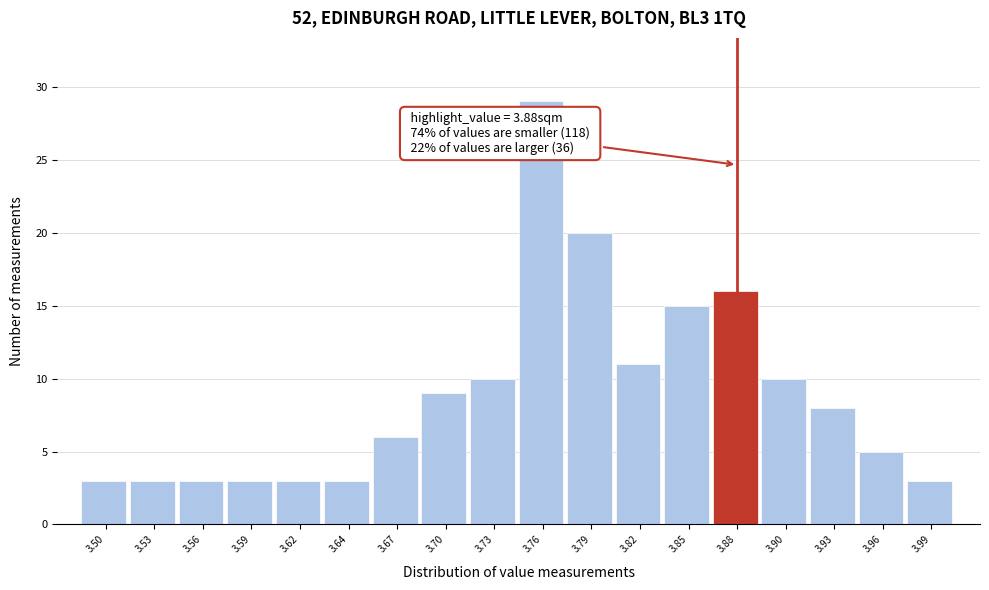

Reading right to left, transcribe all the data shown in this chart.

3.99=3	3.96=5	3.93=8	3.90=10	3.88=16	3.85=15	3.82=11	3.79=20	3.76=29	3.73=10	3.70=9	3.67=6	3.64=3	3.62=3	3.59=3	3.56=3	3.53=3	3.50=3